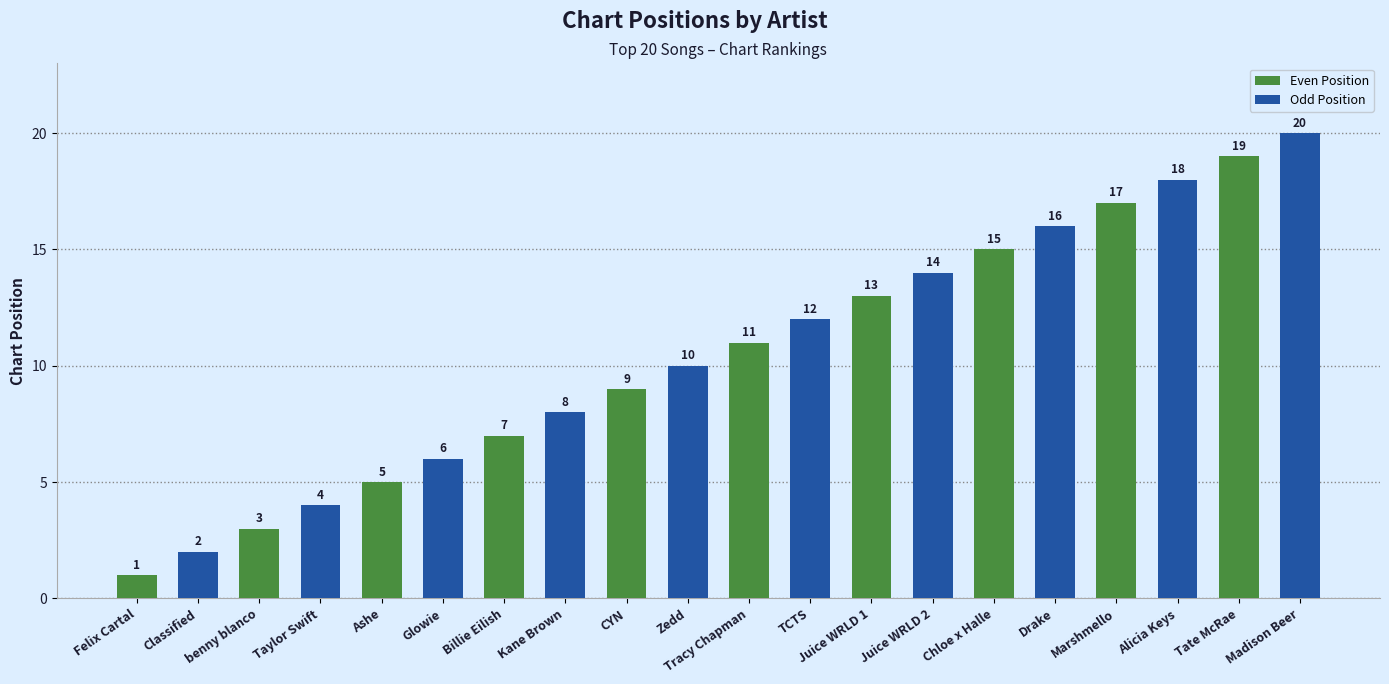

The value of Odd Position at Felix Cartal is 2. True or false?

True